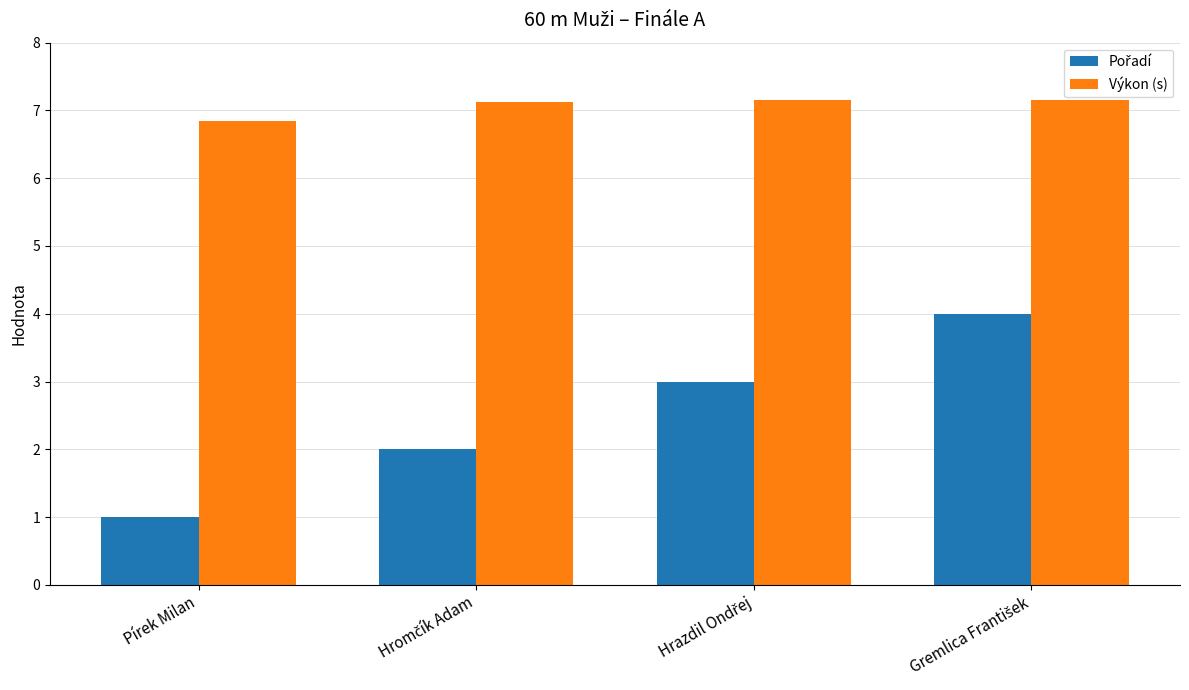

What is the average value of the Výkon (s) series?

7.1